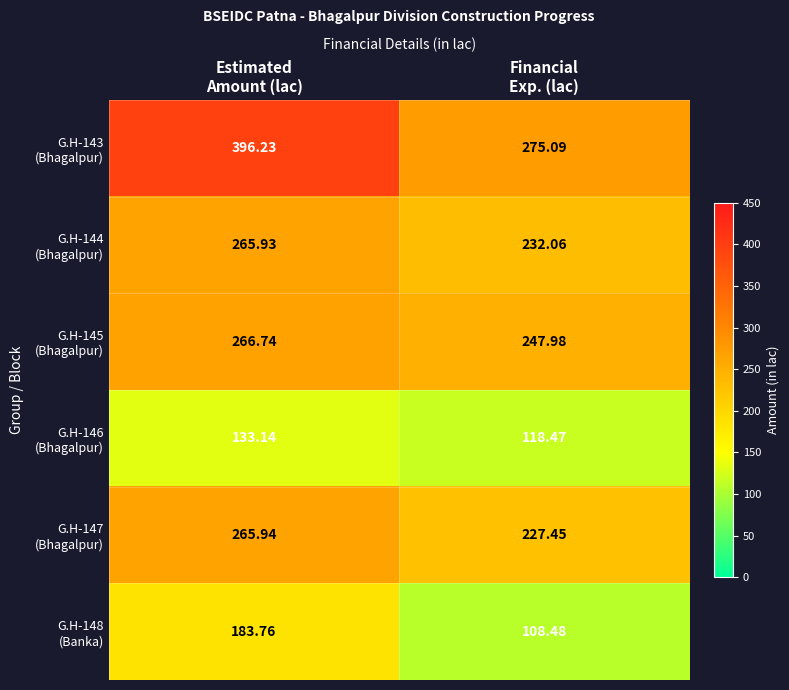

Count the number of categories in the chart.

2